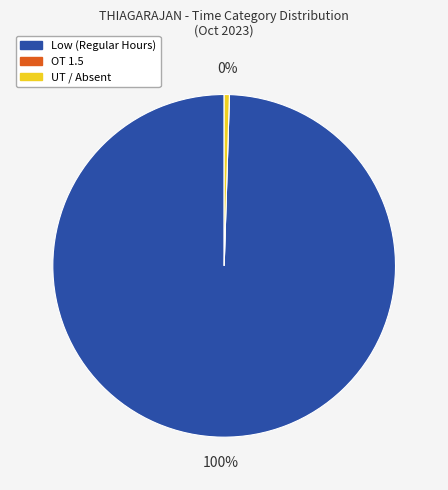

To the nearest percent, what is the difference between the largest and smallest slice percentages?

100%